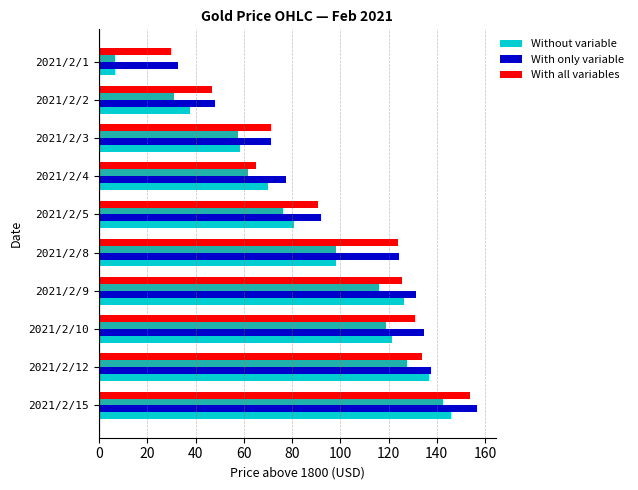

What is the total value across all series at 2021/2/8?

445.1